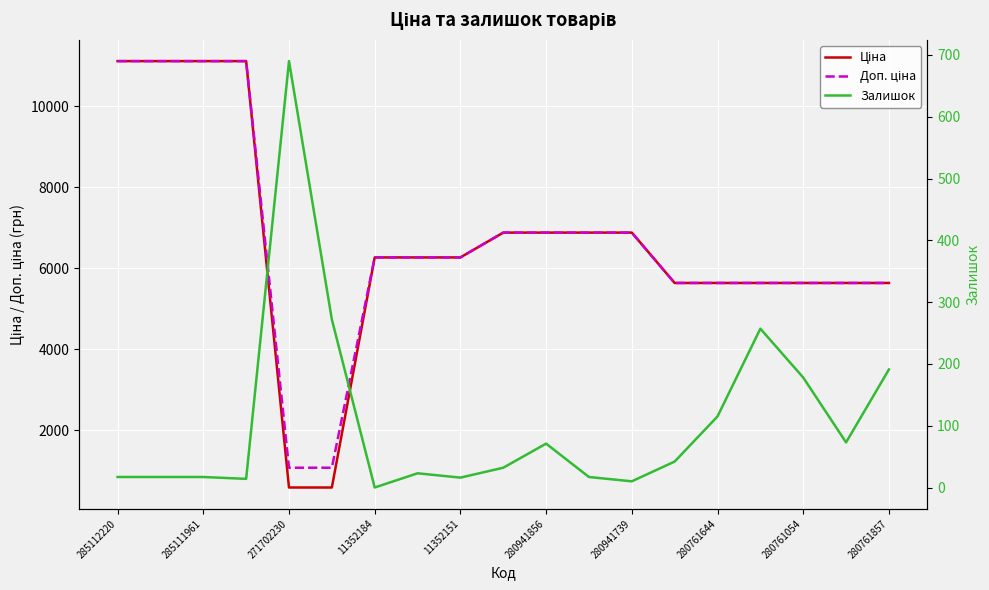

What position from the left is 15?

16